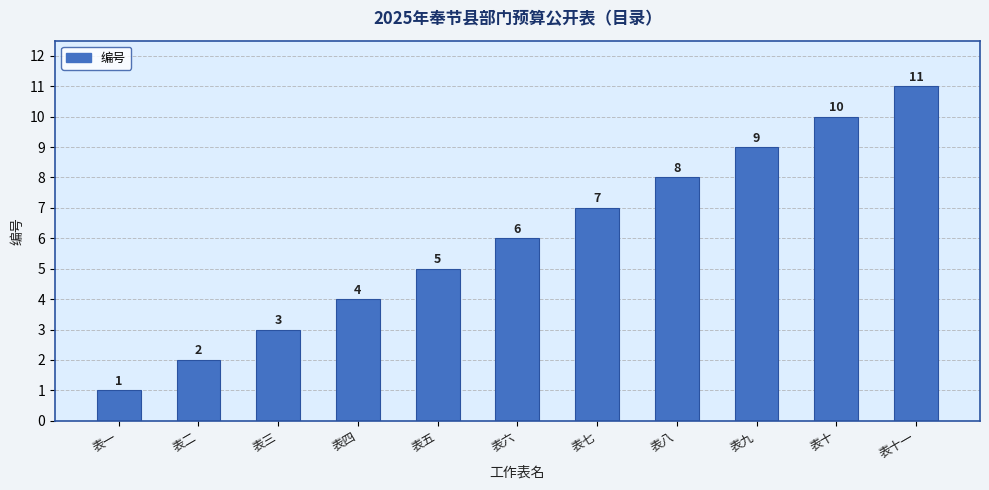

Read the value at 表十.

10